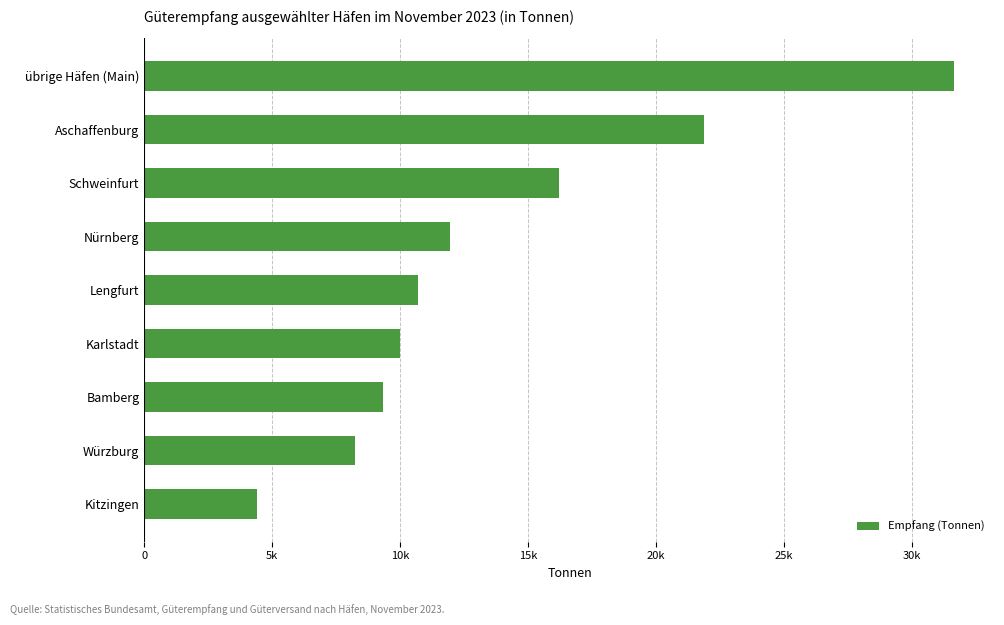

Are the bars horizontal?

Yes